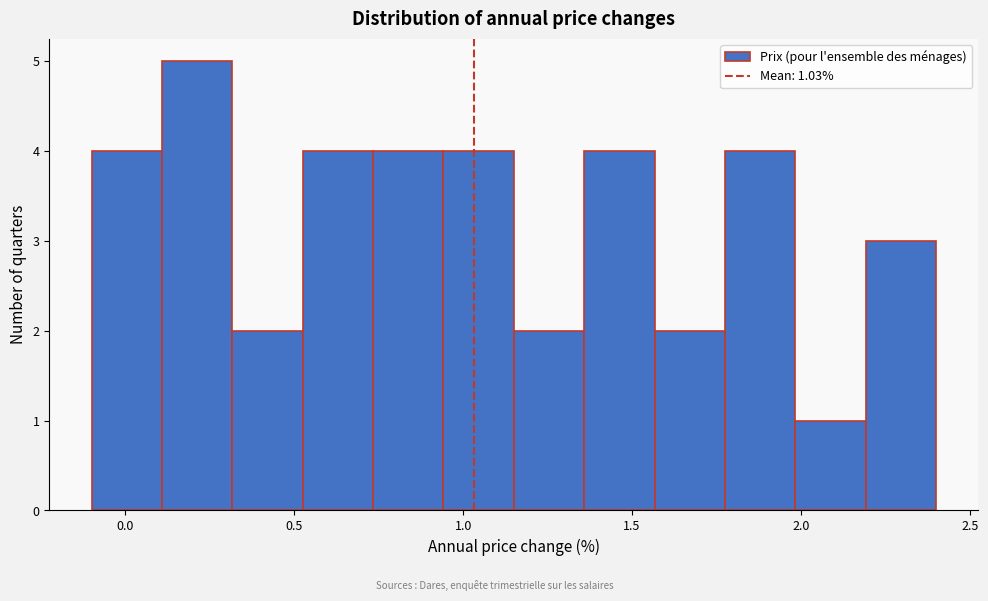

What is the height of the bar covering 0.95 to 1.15 on the x-axis? Neither the bar edges nor the heights are printed on the chart, so give them approximately, as read against the axes.

4